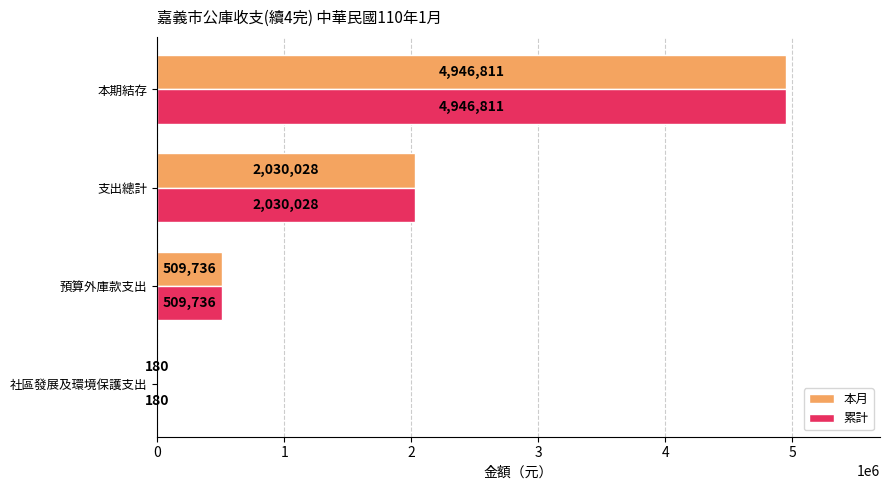

At which category is the sum across all series the highest?

本期結存